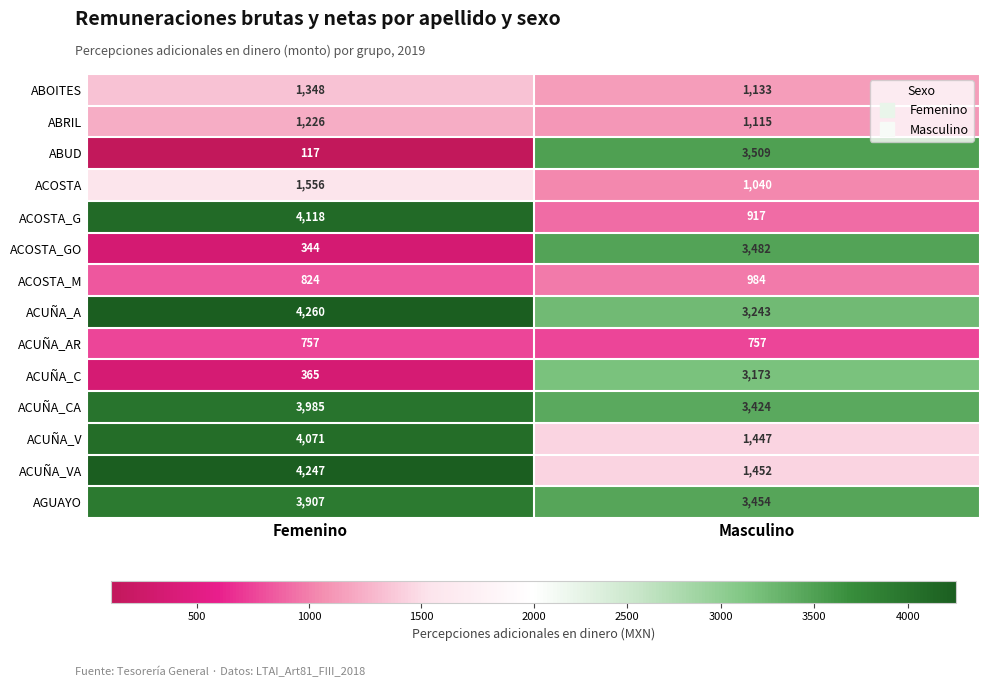

Which label corresponds to the smallest value in the chart?

Femenino